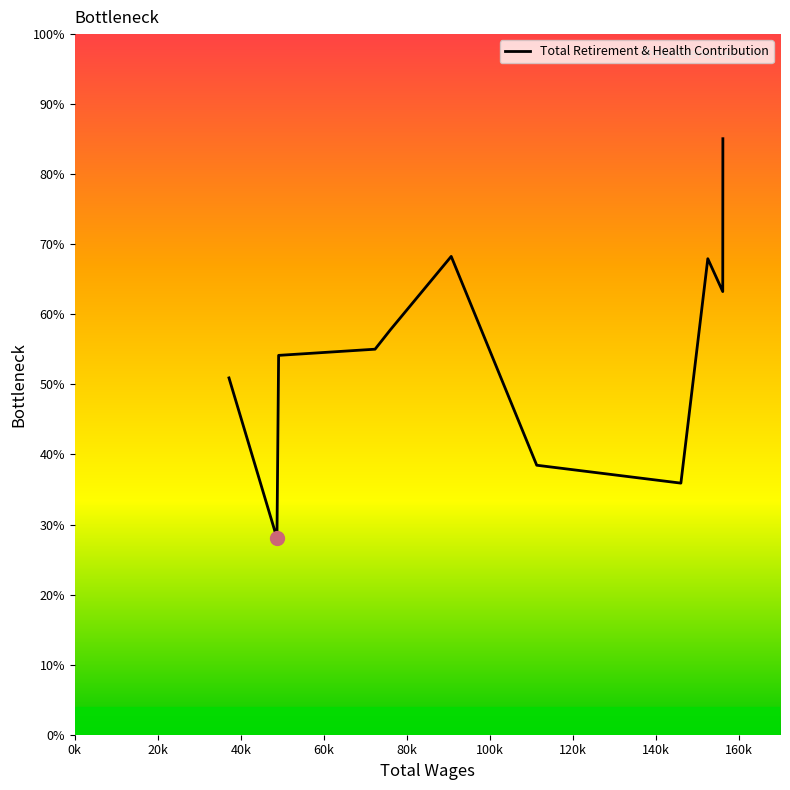

True or false: the data has more than 1 interior local peaks.

True